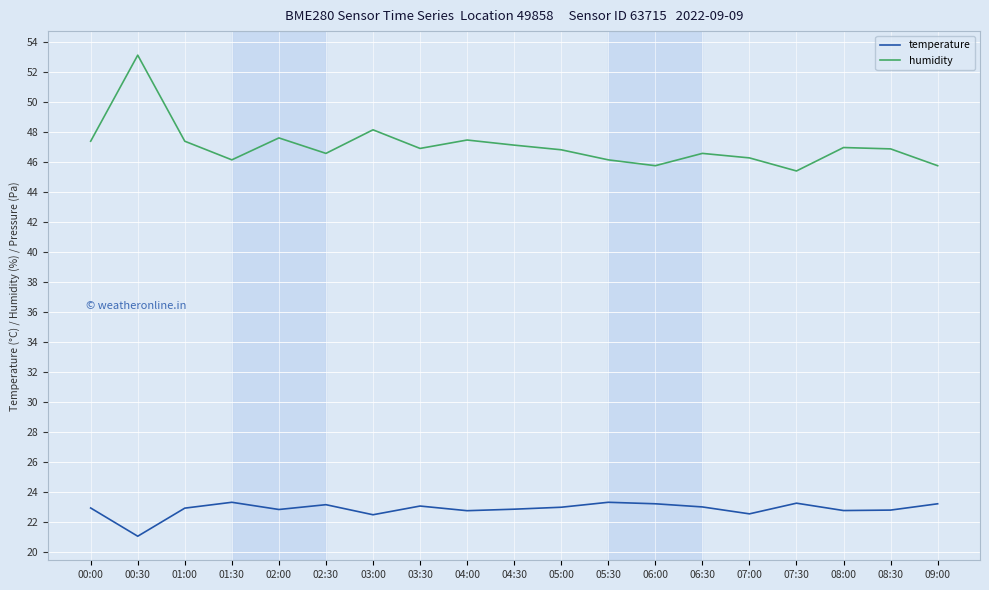

Read the humidity value at 08:00.

47.0